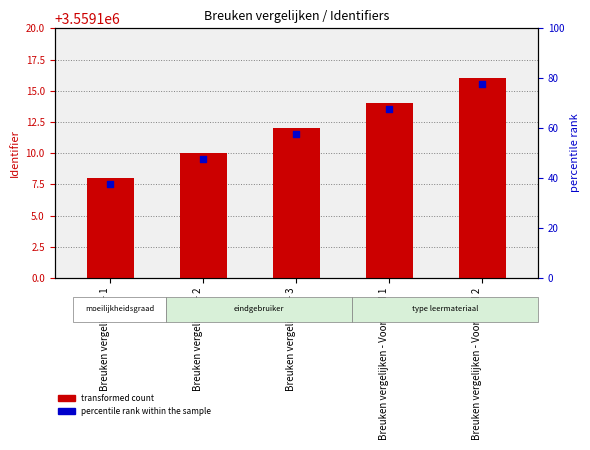

What is the change in value from Breuken vergelijken - 2 to Breuken vergelijken - Voorbeeld 1?

+4